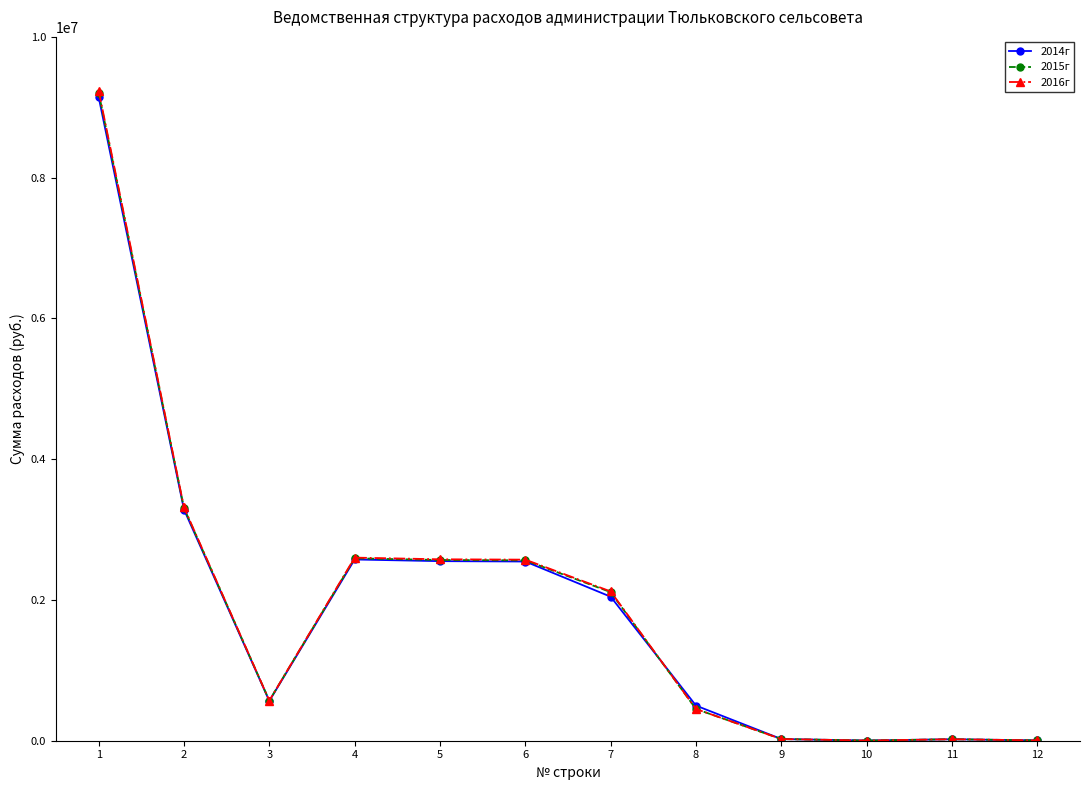

Is the value of 2014г at 8 greater than the value of 2015г at 2?

No